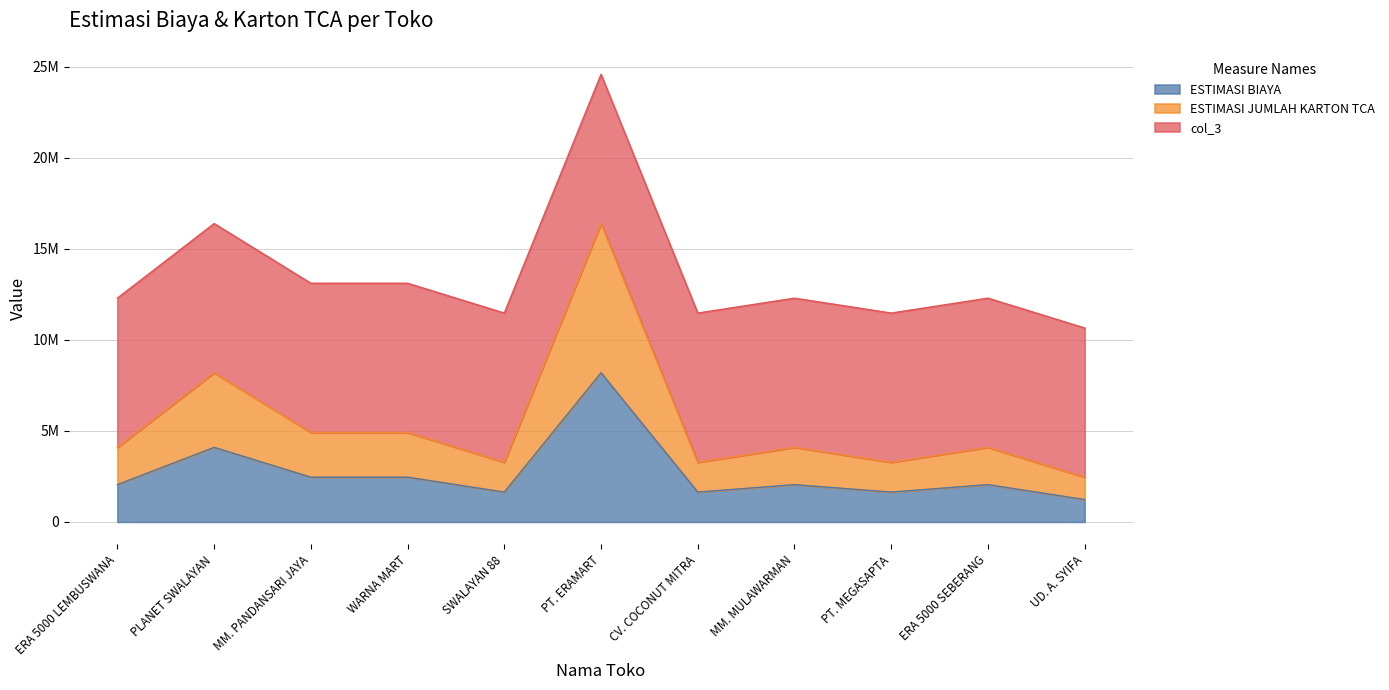

At which label does ESTIMASI JUMLAH KARTON TCA reach its minimum?

UD. A. SYIFA